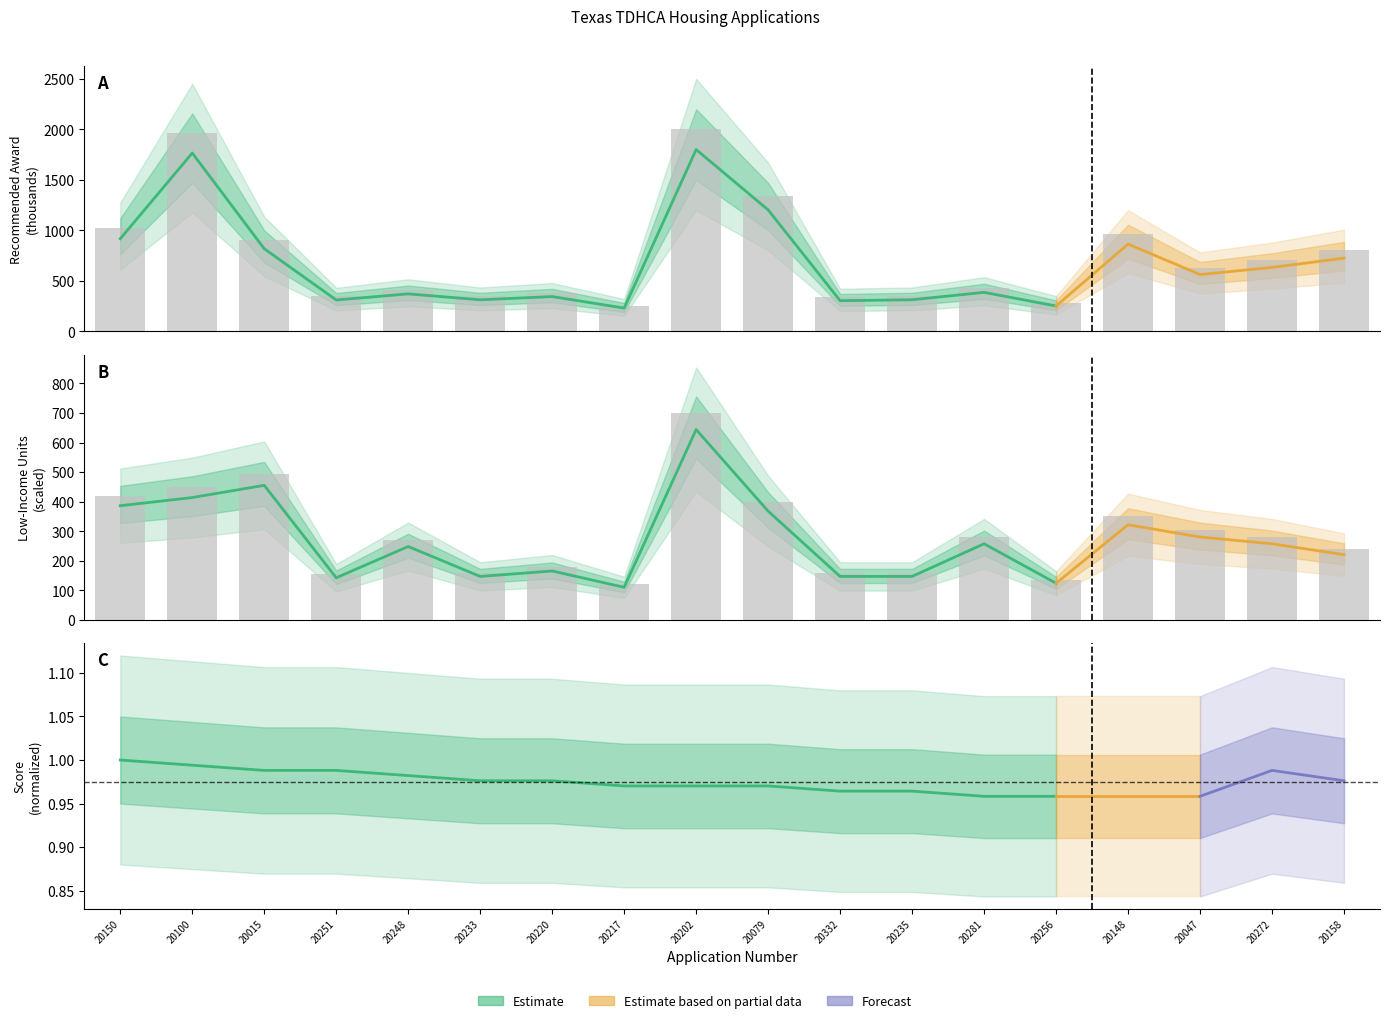

At 20248, list the series in order from smallest to largest.

Low-Income Units, Recommended Award